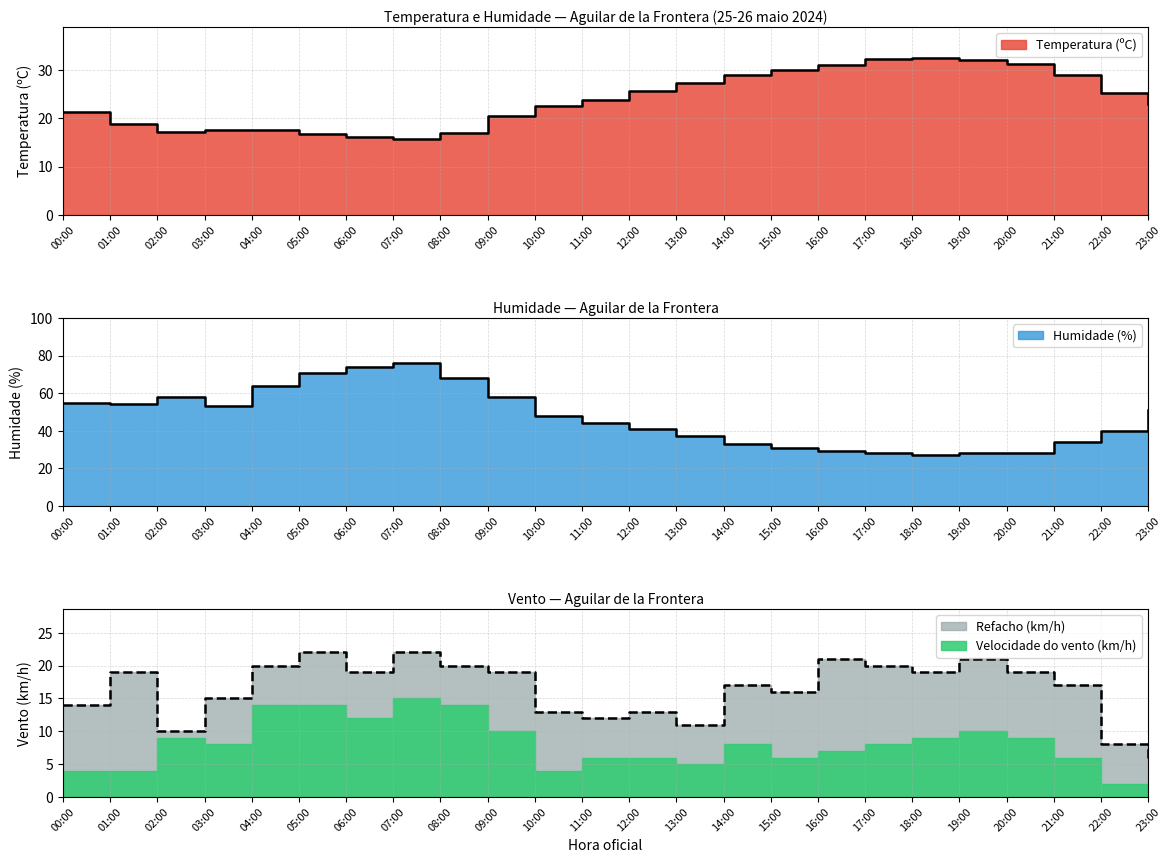

What is the maximum value shown in the chart?

76.0